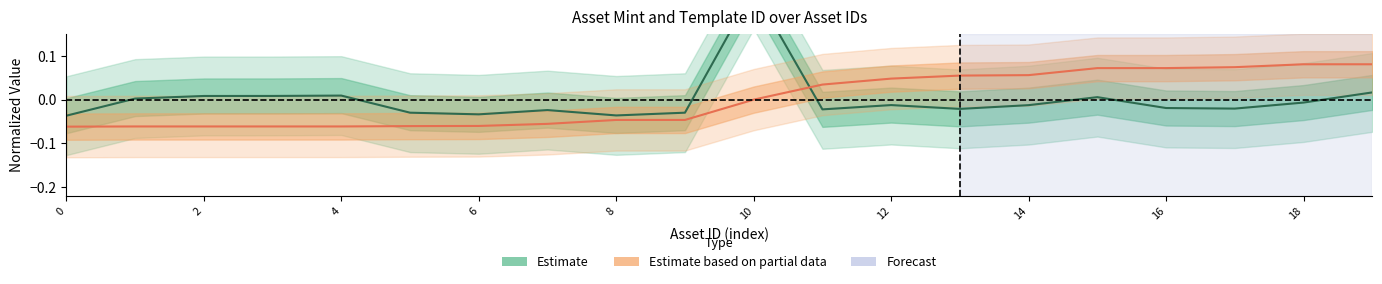

How many intersections are there between Estimate and Estimate based on partial data?

1